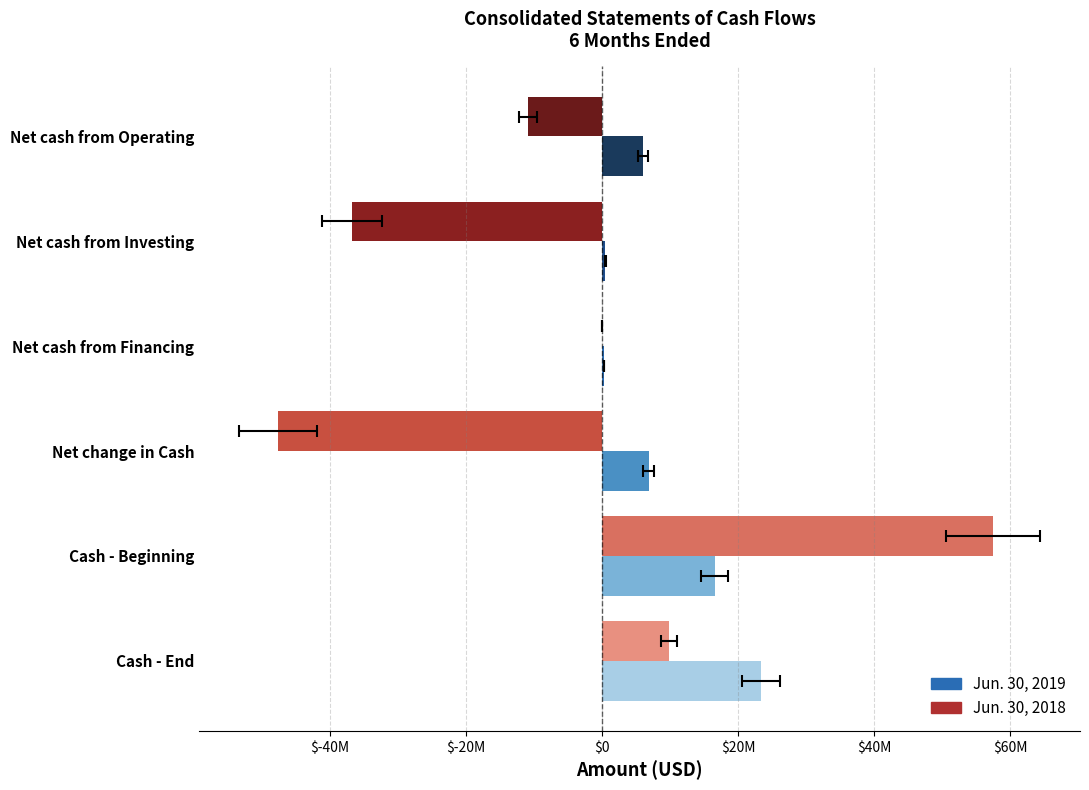

What is the difference between the second highest and second lowest values in the Jun. 30, 2019 series?

16040603